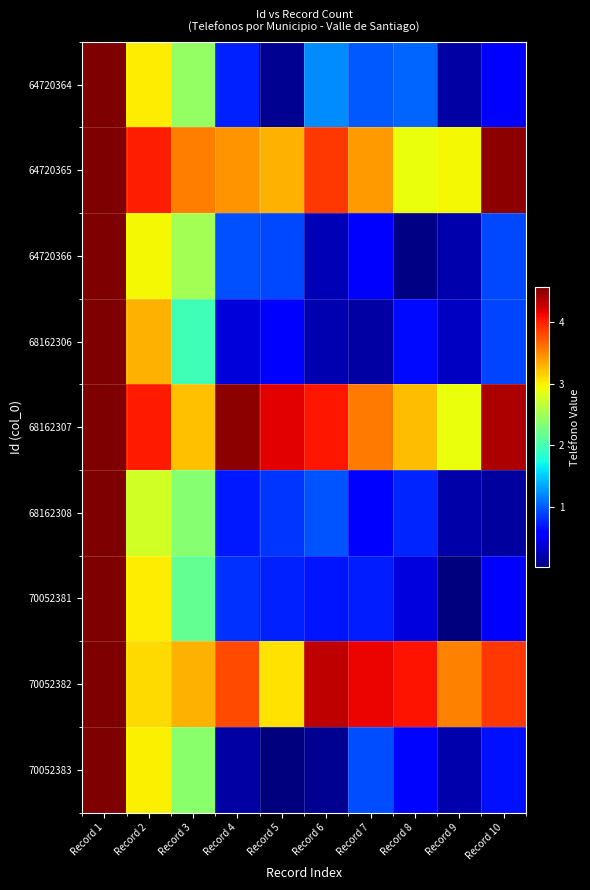

Reading left to right, list all the values displayed in this chart.

64720364: Record 1=4566430067.0	Record 2=3006246321.8	Record 3=2423407451.6	Record 4=742178484.6	Record 5=111555826.9	Record 6=1226824032.2	Record 7=990794023.2	Record 8=1044334181.6	Record 9=172292068.1	Record 10=610142551.6
64720365: Record 1=4566430067.0	Record 2=4011737359.0	Record 3=3554794612.7	Record 4=3435820753.4	Record 5=3290591588.0	Record 6=3891114593.8	Record 7=3400734833.6	Record 8=2899956931.0	Record 9=2955404320.0	Record 10=4496833406.9
64720366: Record 1=4566430067.0	Record 2=2960778225.1	Record 3=2520481691.4	Record 4=950509993.0	Record 5=922018049.7	Record 6=244753970.6	Record 7=607542058.0	Record 8=58195963.8	Record 9=207494355.7	Record 10=925333577.6
68162306: Record 1=4566430067.0	Record 2=3291191840.2	Record 3=1962047565.3	Record 4=394264164.4	Record 5=556202610.9	Record 6=238256141.2	Record 7=169121976.7	Record 8=632002892.7	Record 9=305156291.3	Record 10=907404040.5
68162307: Record 1=4566430067.0	Record 2=4017923517.8	Record 3=3225488674.6	Record 4=4510128500.1	Record 5=4162302657.2	Record 6=4049309606.0	Record 7=3560649189.9	Record 8=3237126861.6	Record 9=2915923075.3	Record 10=4388526329.0
68162308: Record 1=4566430067.0	Record 2=2773648289.0	Record 3=2361341009.4	Record 4=707571871.2	Record 5=835289044.0	Record 6=981749891.5	Record 7=597381803.0	Record 8=755607228.8	Record 9=188004300.7	Record 10=155155091.3
70052381: Record 1=4566430067.0	Record 2=3023612505.5	Record 3=2169367768.3	Record 4=814155035.9	Record 5=751842439.8	Record 6=696114138.1	Record 7=727933533.3	Record 8=403816169.7	Record 9=41444991.8	Record 10=591625625.5
70052382: Record 1=4566430067.0	Record 2=3109489301.6	Record 3=3298709851.3	Record 4=3797844302.2	Record 5=3062746260.6	Record 6=4304525729.3	Record 7=4125348595.2	Record 8=4054008949.9	Record 9=3529107099.6	Record 10=3885682820.8
70052383: Record 1=4566430067.0	Record 2=2988732546.6	Record 3=2384805075.9	Record 4=177702021.8	Record 5=26903115.8	Record 6=113233239.7	Record 7=940312698.6	Record 8=613631958.6	Record 9=216884399.8	Record 10=678770609.5